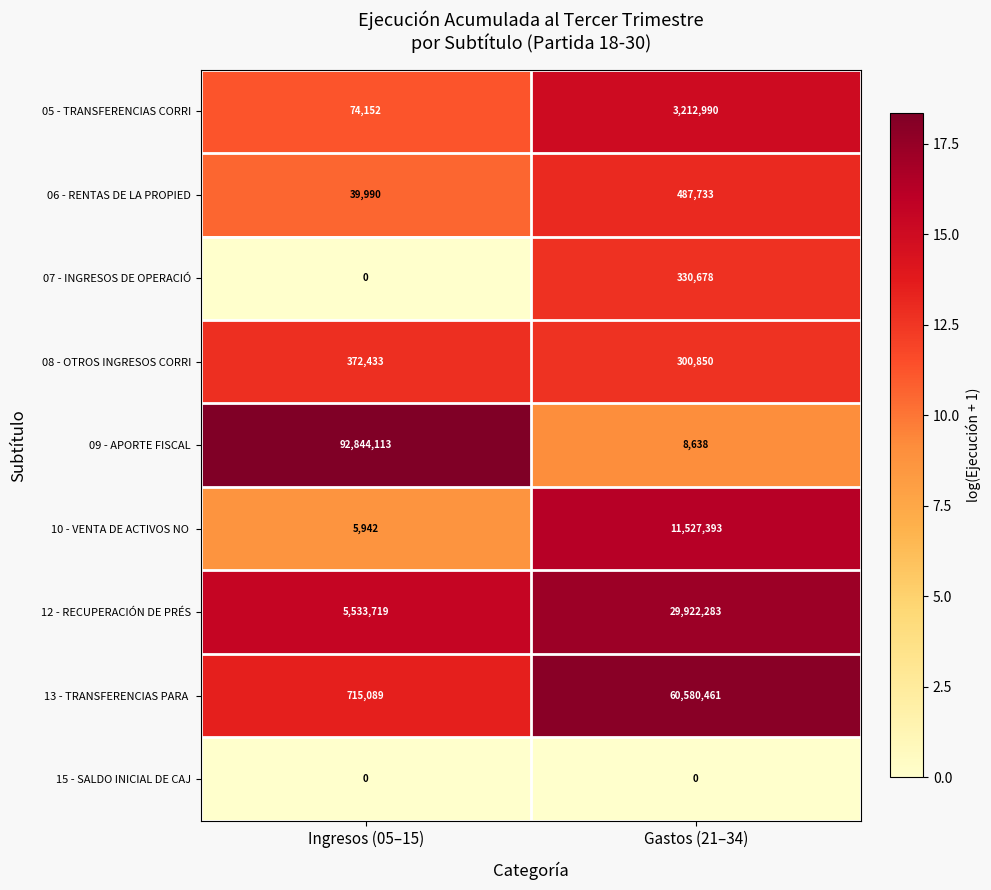

What is the lowest value of the 08 - OTROS INGRESOS CORRI series?

300850